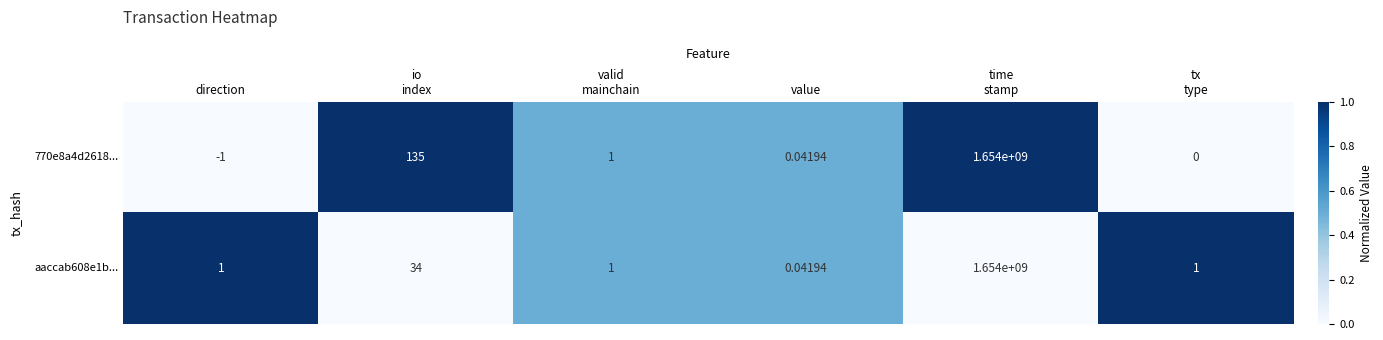

Which category has the lowest value across all series?

direction